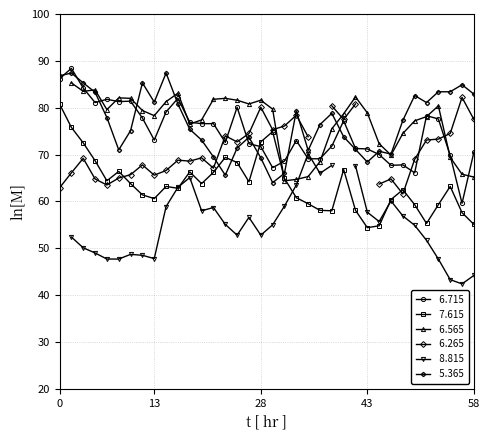

How many times do 7.615 and 5.365 cross each other?

4